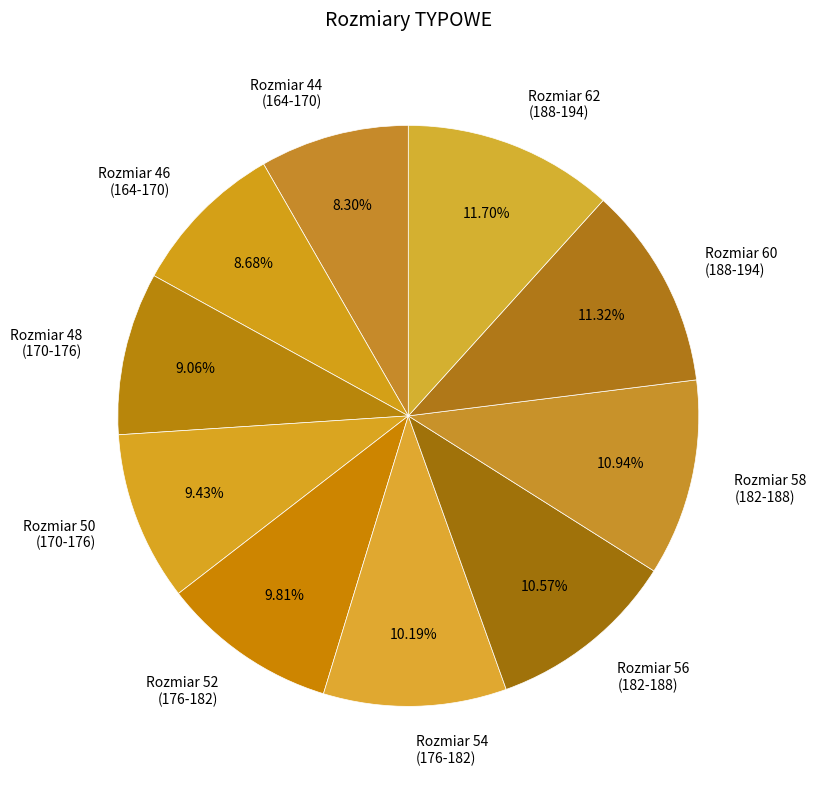

How many slices are in this pie chart?

10